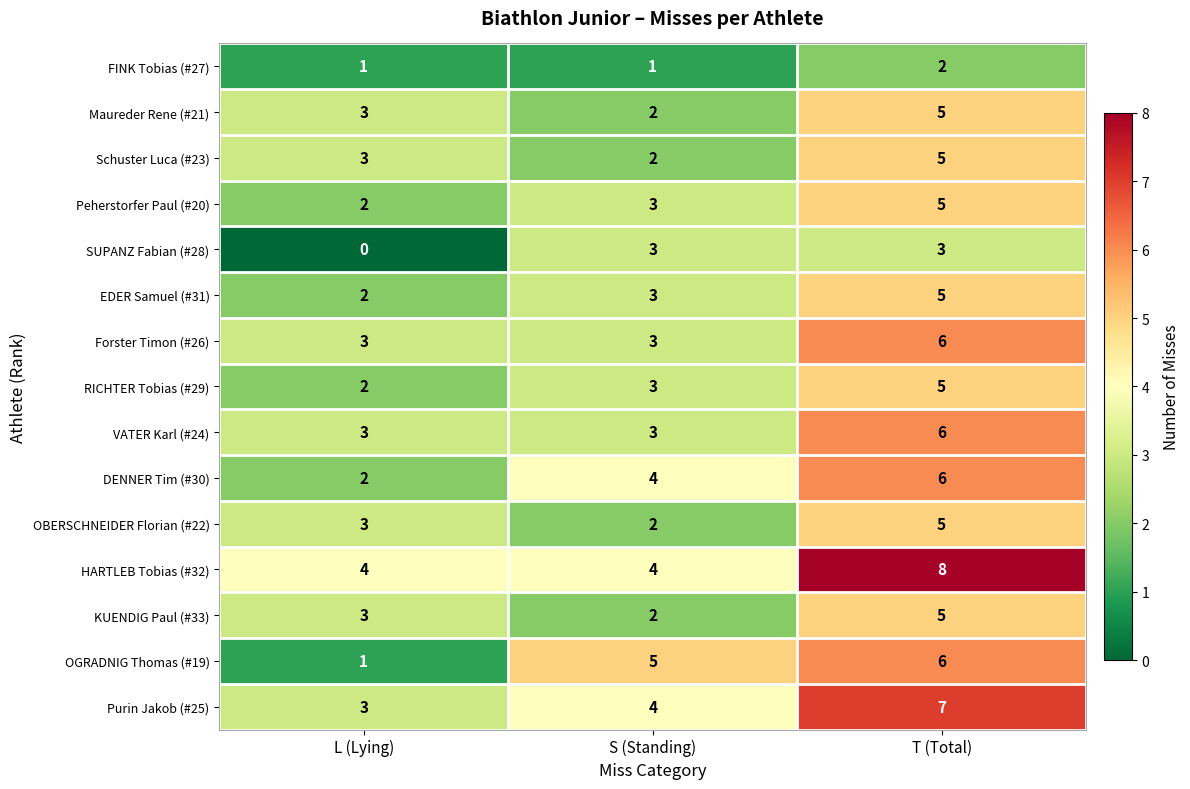

The value of FINK Tobias (#27) at L (Lying) is 1. True or false?

True